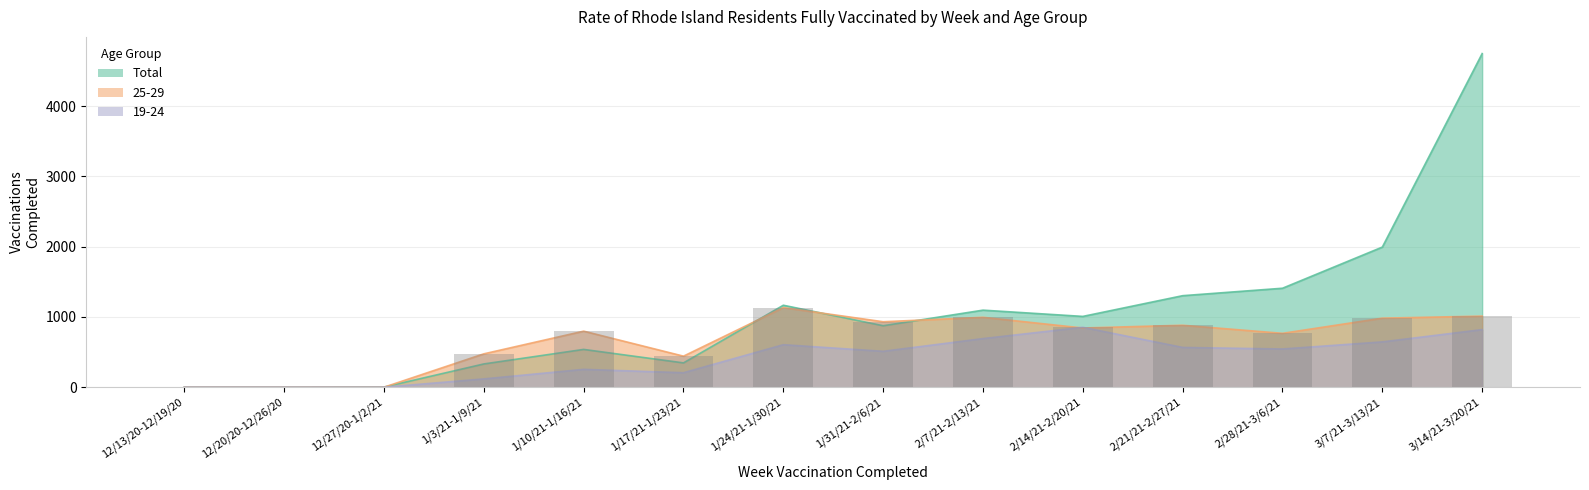

Reading left to right, list all the values displayed in this chart.

0	0	0	475	798	442	1133	932	995	853	882	767	983	1012